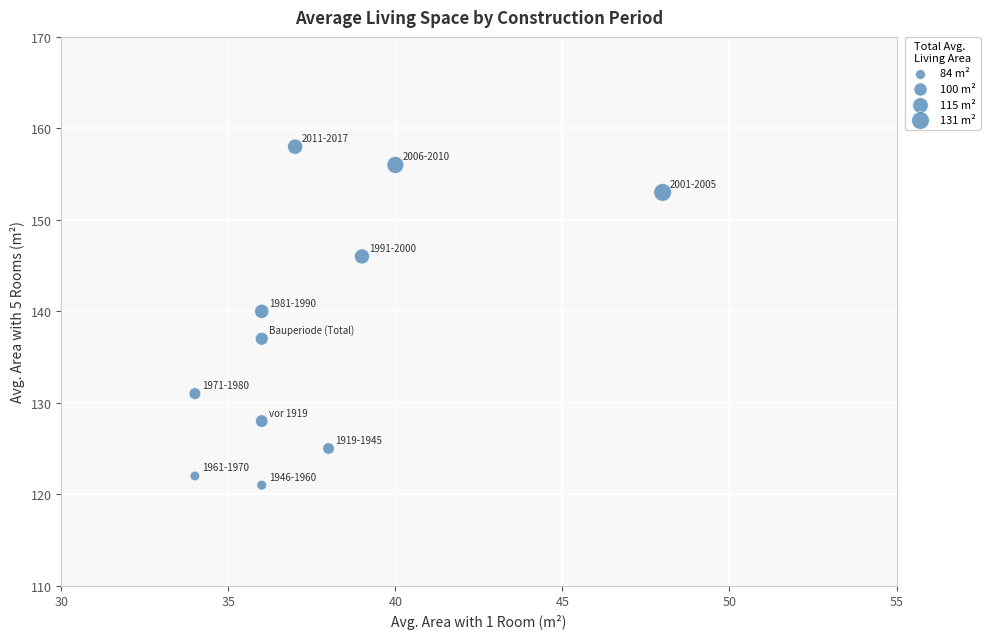

What is the average X value?

38